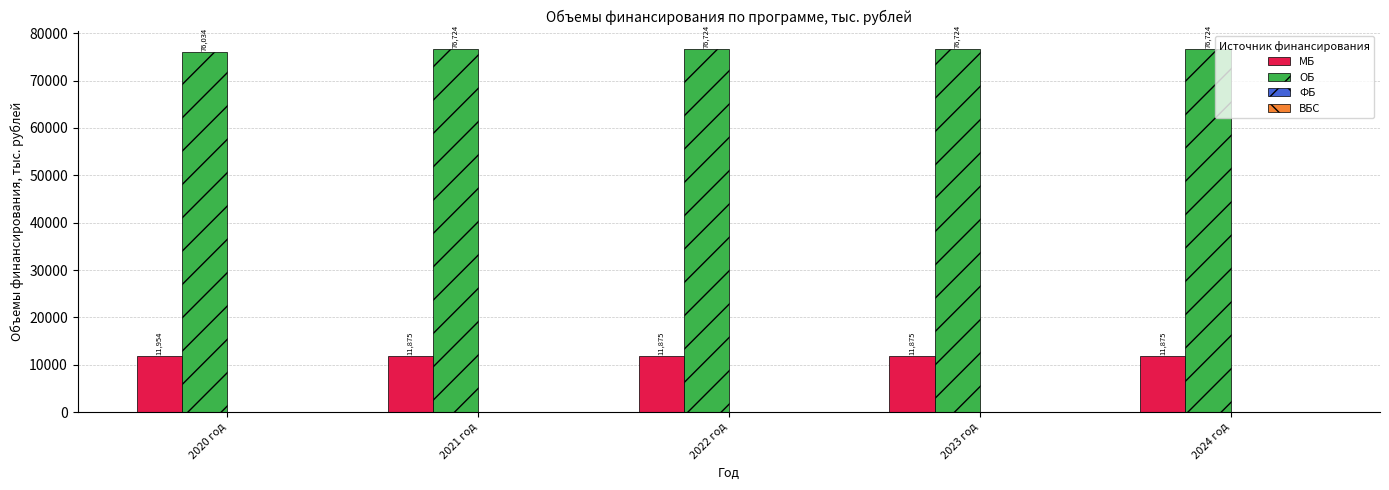

Read the МБ value at 2024 год.

11875.2